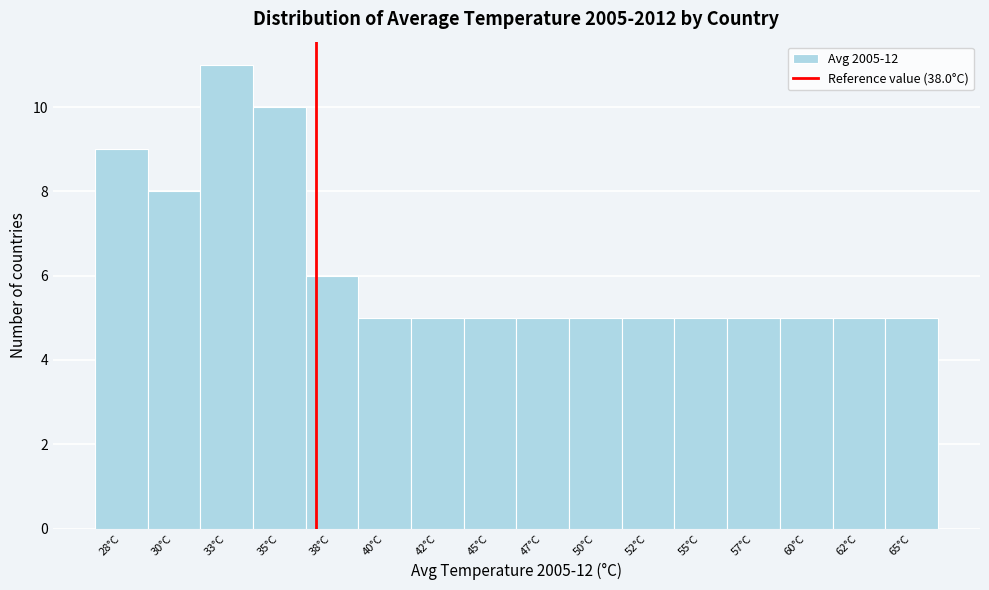

Reading left to right, extract all data points from this chart.

9	8	11	10	6	5	5	5	5	5	5	5	5	5	5	5